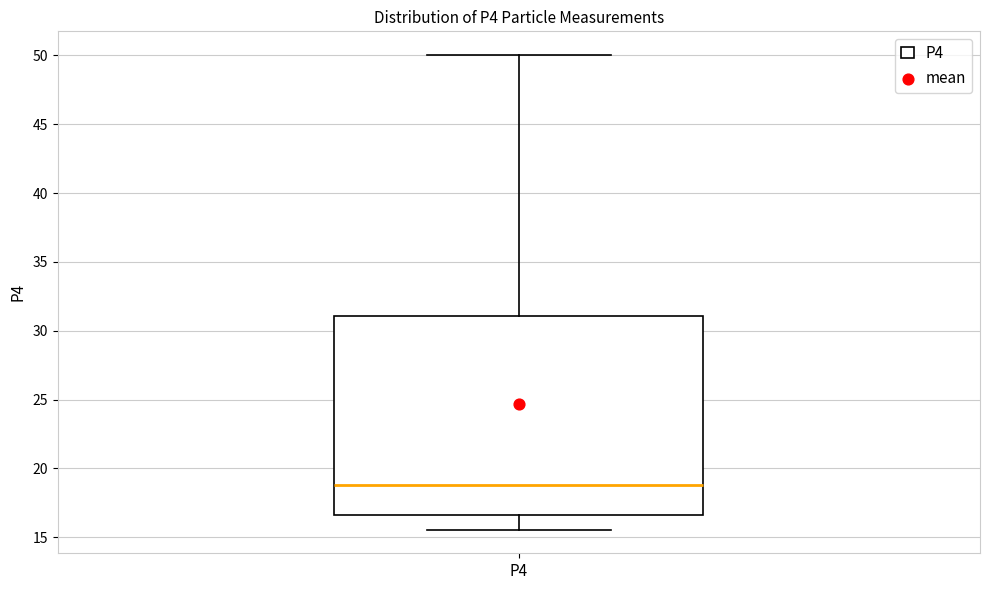

Transcribe this box plot: give where the median line is, the range the box spans, and where the two whiskers end, as read against the y-axis. The values are not printed on the chart, so give them approximately, as read against the axis.

median 19.0, box 16.5 to 31.0, whiskers 15.5 to 50.0